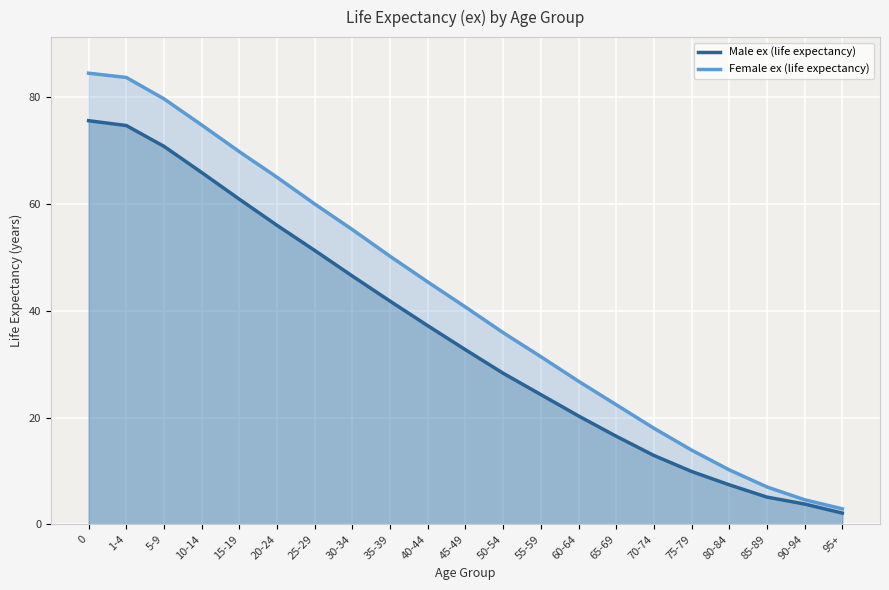

What value does the Female ex (life expectancy) series have at 45-49?

40.7